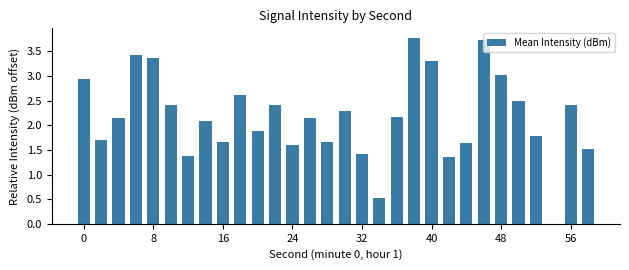

What is the greatest value displayed?

3.8